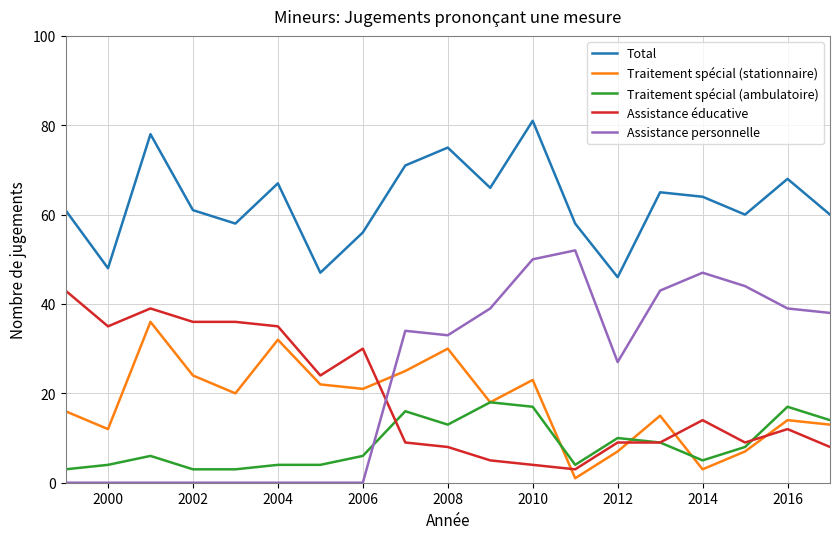

Which series has the largest total across all categories?

Total